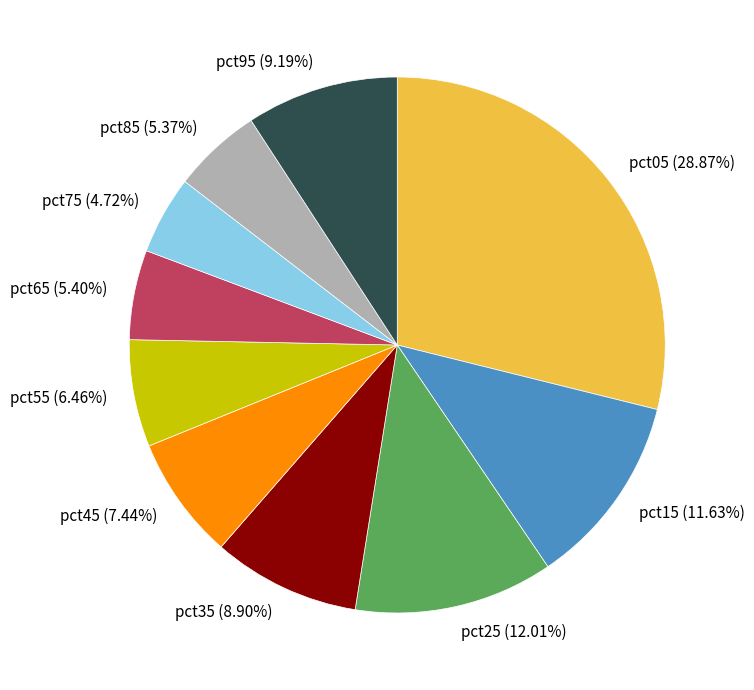

Which slice is the smallest?

pct75